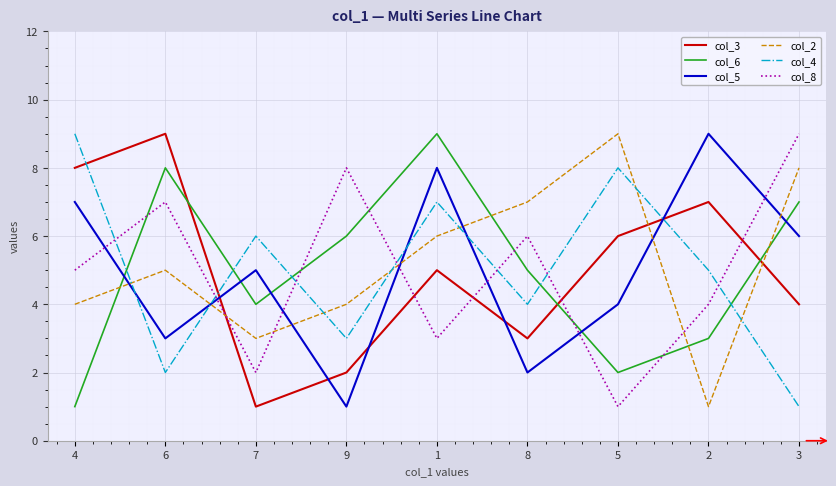

Is the value of col_6 at 8 greater than the value of col_8 at 3?

No